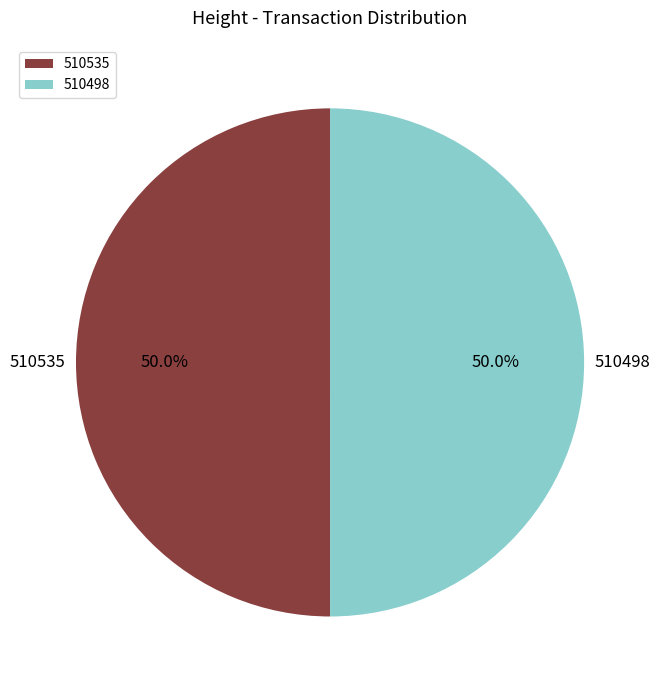

Approximately how many times larger is the value at 510498 compared to 510535?

1.0